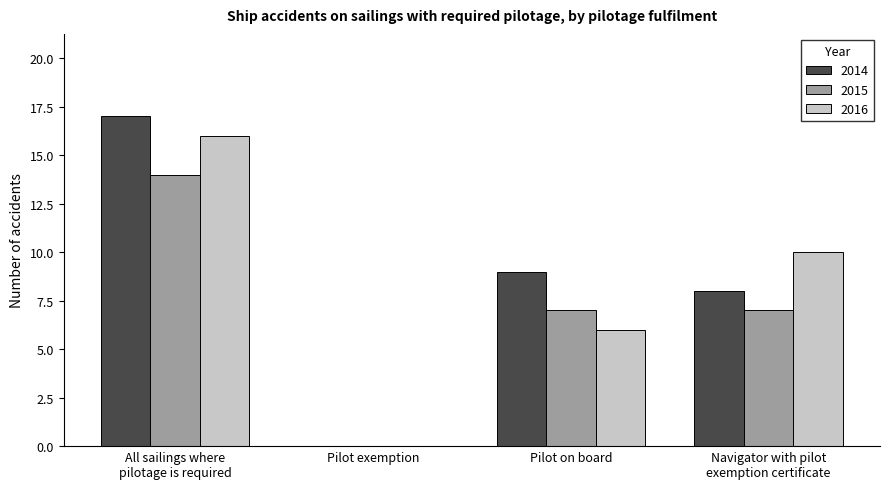

Reading left to right, extract all data points from this chart.

2014: All sailings where
pilotage is required=17	Pilot exemption=0	Pilot on board=9	Navigator with pilot
exemption certificate=8
2015: All sailings where
pilotage is required=14	Pilot exemption=0	Pilot on board=7	Navigator with pilot
exemption certificate=7
2016: All sailings where
pilotage is required=16	Pilot exemption=0	Pilot on board=6	Navigator with pilot
exemption certificate=10